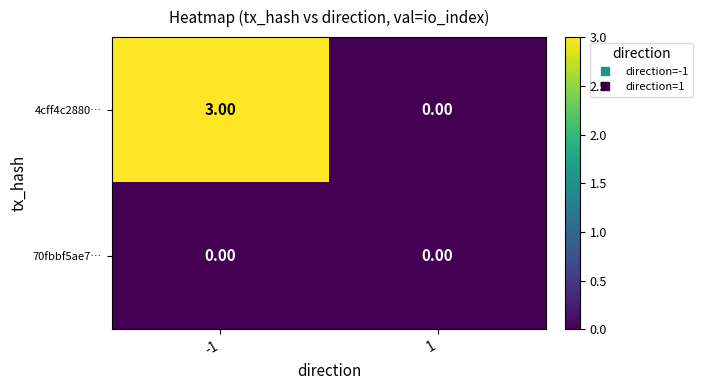

At -1, list the series in order from largest to smallest.

4cff4c2880…, 70fbbf5ae7…